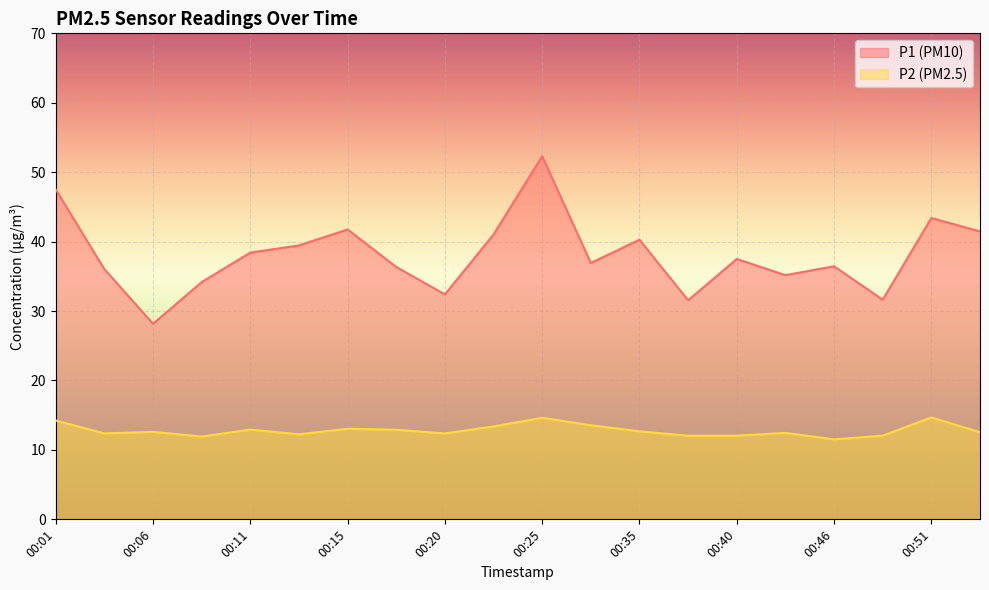

At which category does P1 reach its first local peak?

00:15